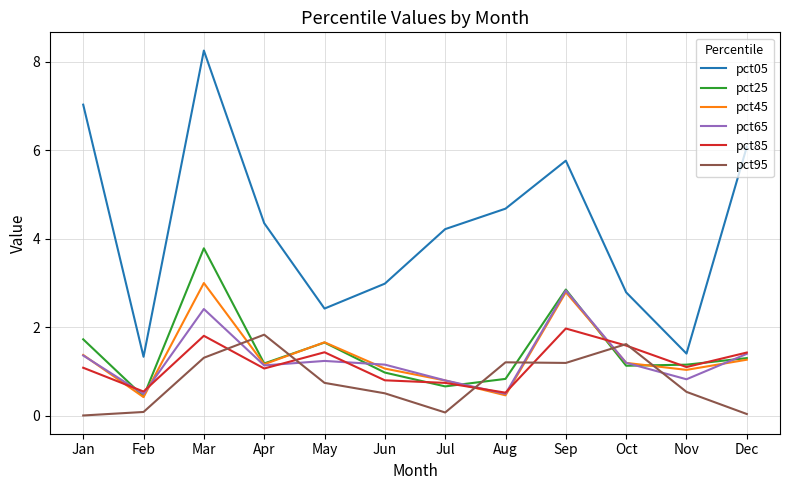

At how many categories does at least one series exceed 1?

12